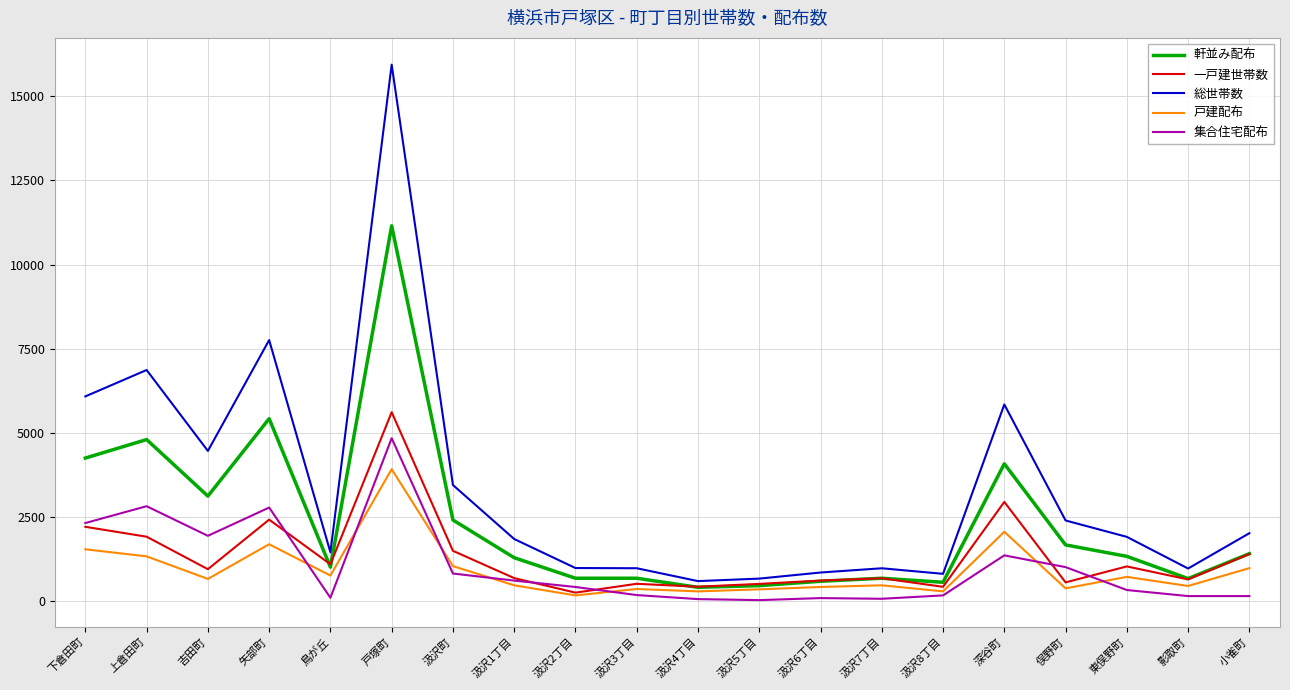

Which series has the largest total across all categories?

総世帯数